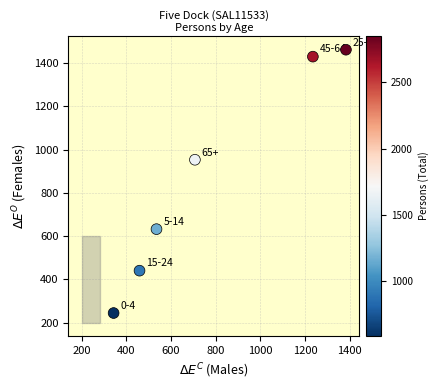

What Y value in the scatter plot is closest to 853?

953